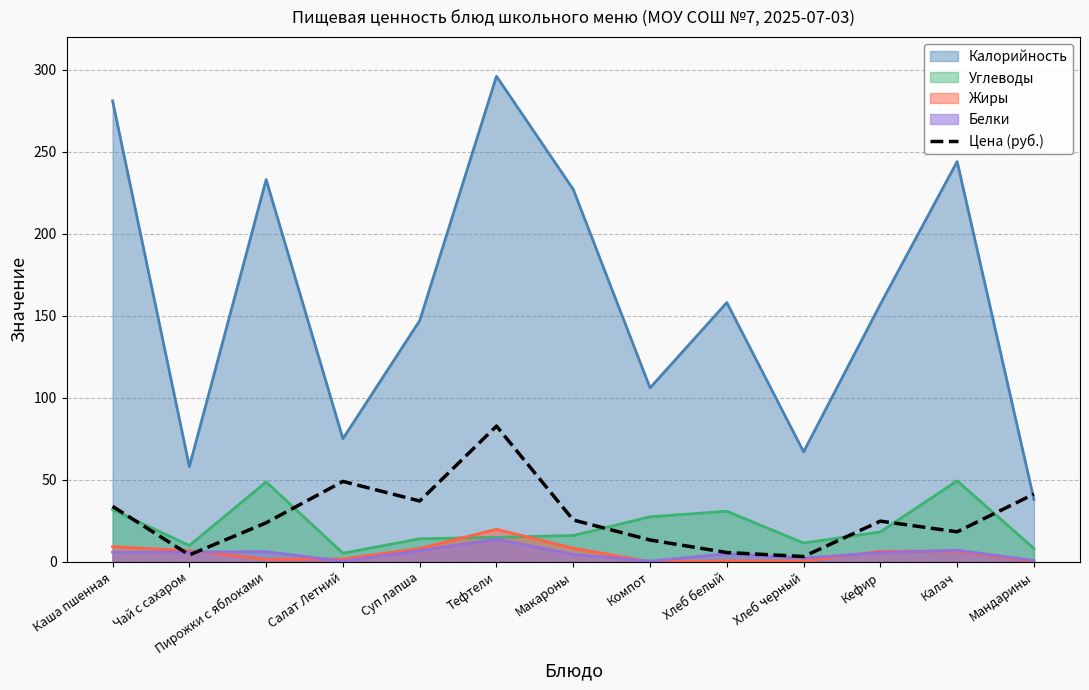

Which series changed the most between Салат Летний and Хлеб белый?

Калорийность